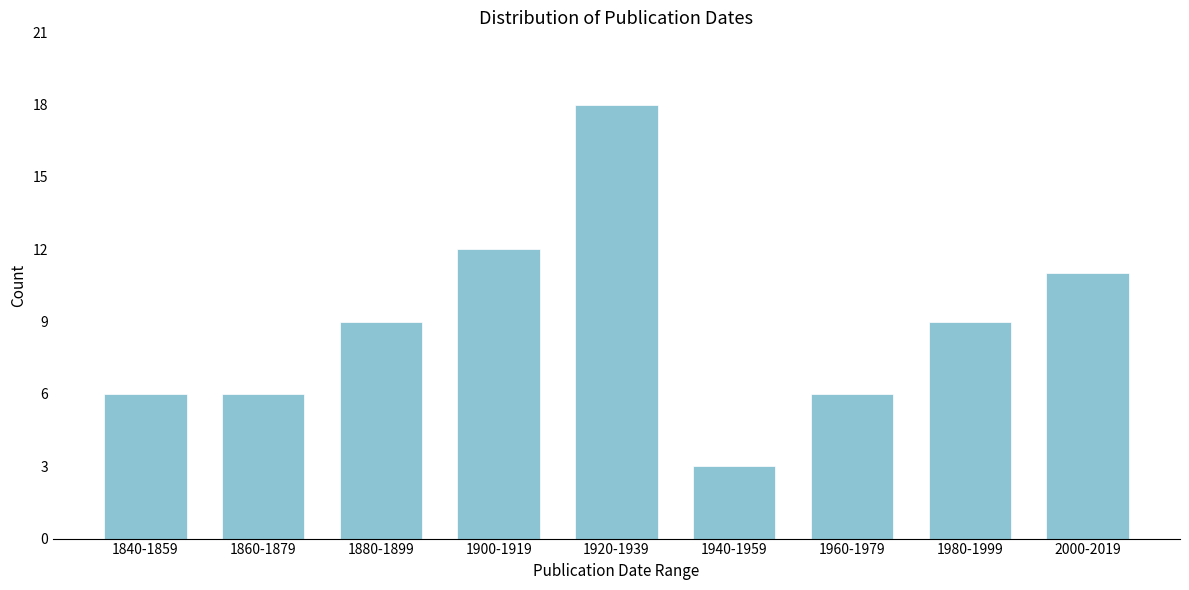

Reading left to right, what are all the values shown in this chart?

1840-1859=6	1860-1879=6	1880-1899=9	1900-1919=12	1920-1939=18	1940-1959=3	1960-1979=6	1980-1999=9	2000-2019=11